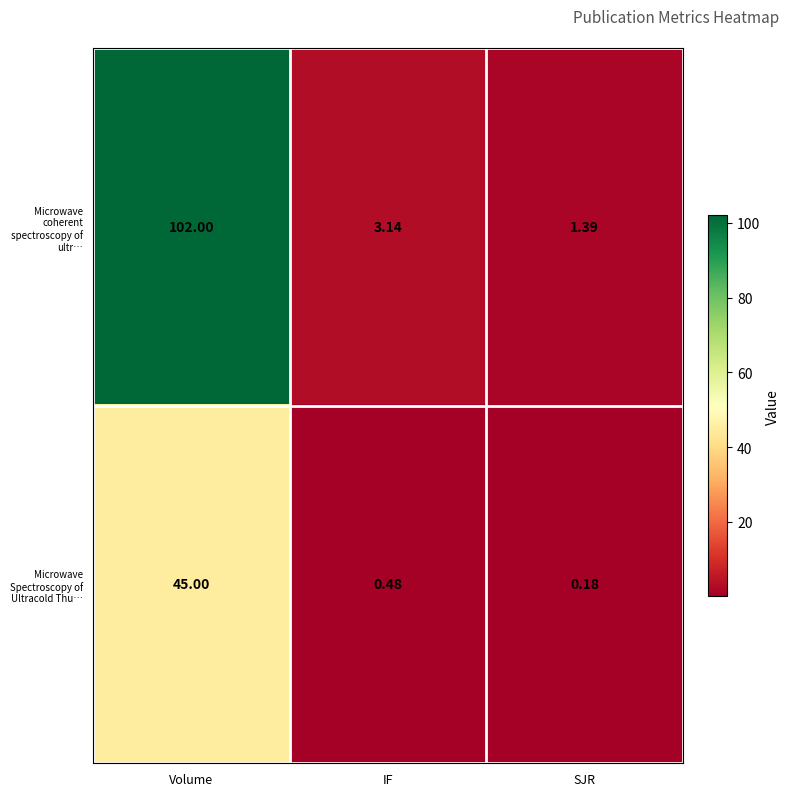

At which label is Microwave Spectroscopy of Ultracold Thu… closest to 22?

IF